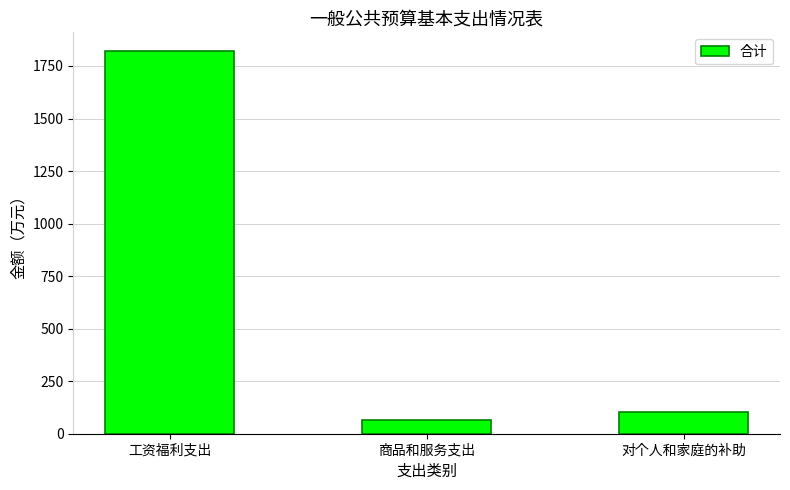

What is the label of the 1st bar from the left?

工资福利支出